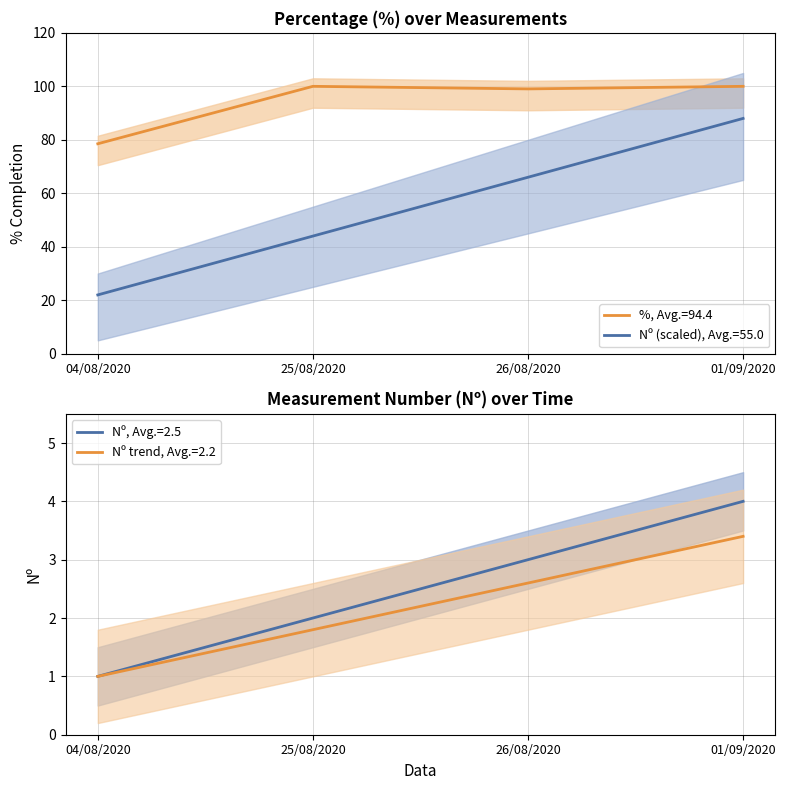

What is the lowest value of the Nº series?

1.0